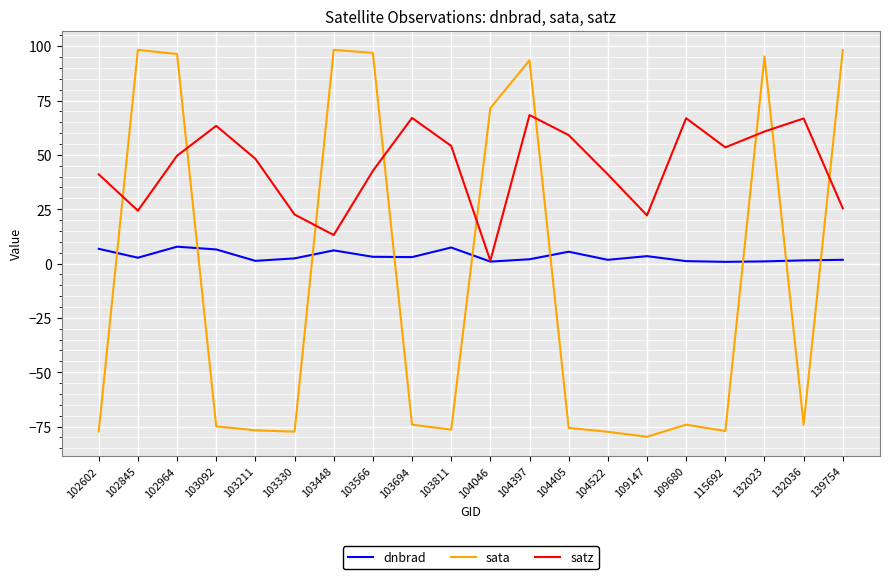

Which series has the widest spread of values?

sata